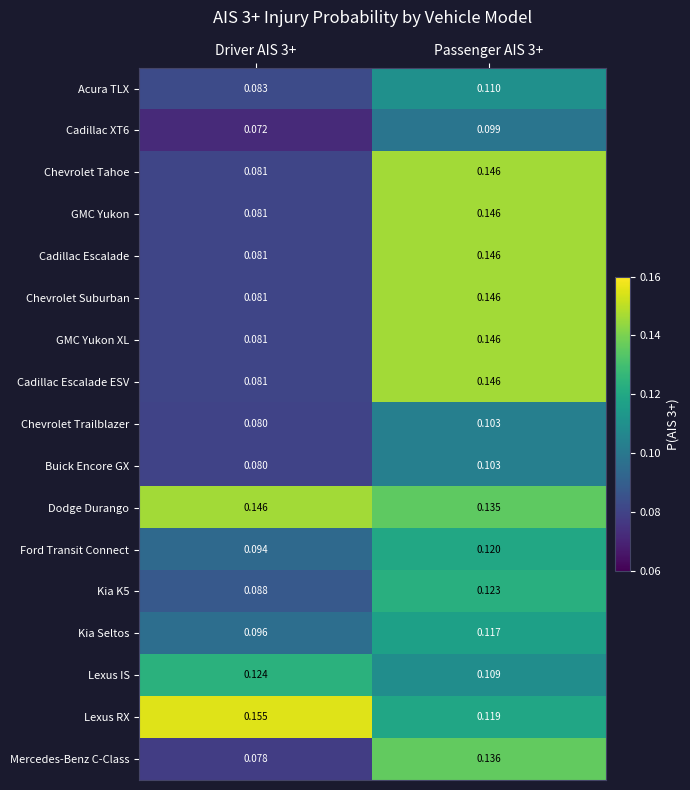

At which category is the sum across all series the highest?

Passenger AIS 3+